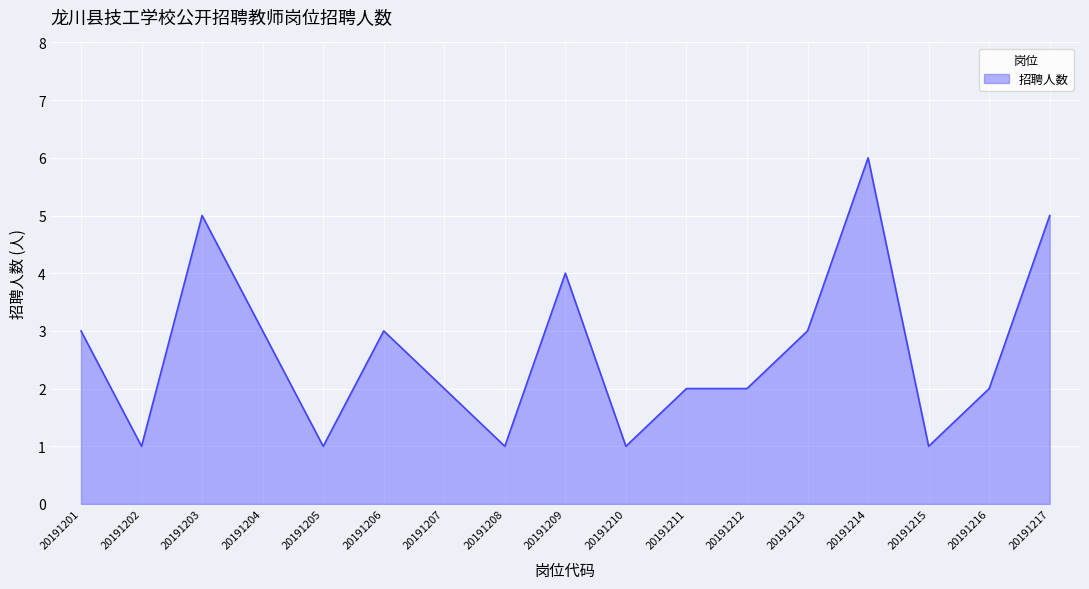

What value does the data have at 20191204?

3